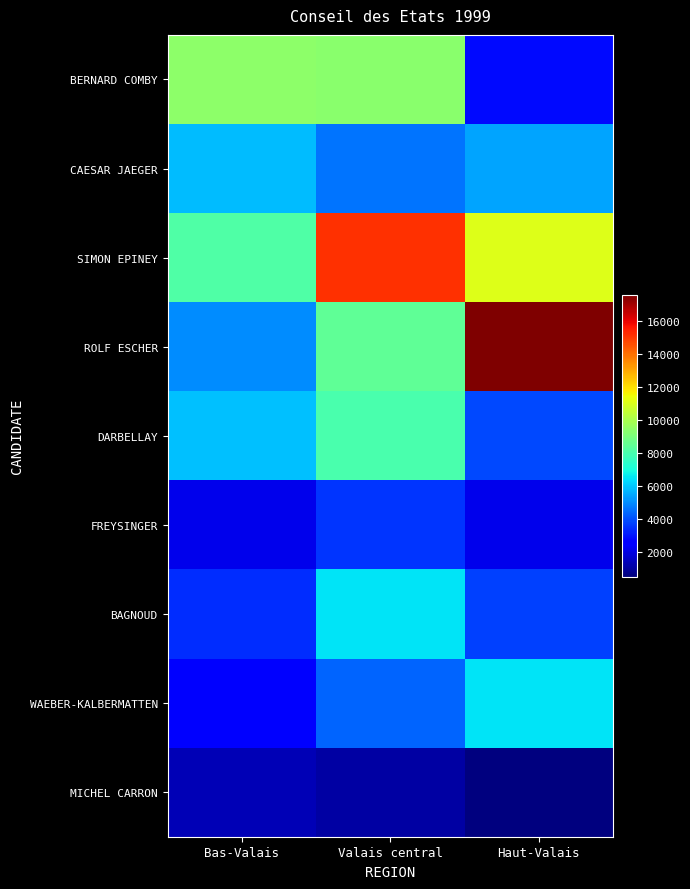

Reading right to left, list all the values displayed in this chart.

BERNARD COMBY: Haut-Valais=2828	Valais central=9346	Bas-Valais=9394
CAESAR JAEGER: Haut-Valais=5430	Valais central=4608	Bas-Valais=5816
SIMON EPINEY: Haut-Valais=11053	Valais central=15102	Bas-Valais=8184
ROLF ESCHER: Haut-Valais=17560	Valais central=8472	Bas-Valais=5055
DARBELLAY: Haut-Valais=3908	Valais central=8038	Bas-Valais=5906
FREYSINGER: Haut-Valais=2151	Valais central=3545	Bas-Valais=2165
BAGNOUD: Haut-Valais=3743	Valais central=6461	Bas-Valais=3439
WAEBER-KALBERMATTEN: Haut-Valais=6482	Valais central=4353	Bas-Valais=2492
MICHEL CARRON: Haut-Valais=539	Valais central=1133	Bas-Valais=1338